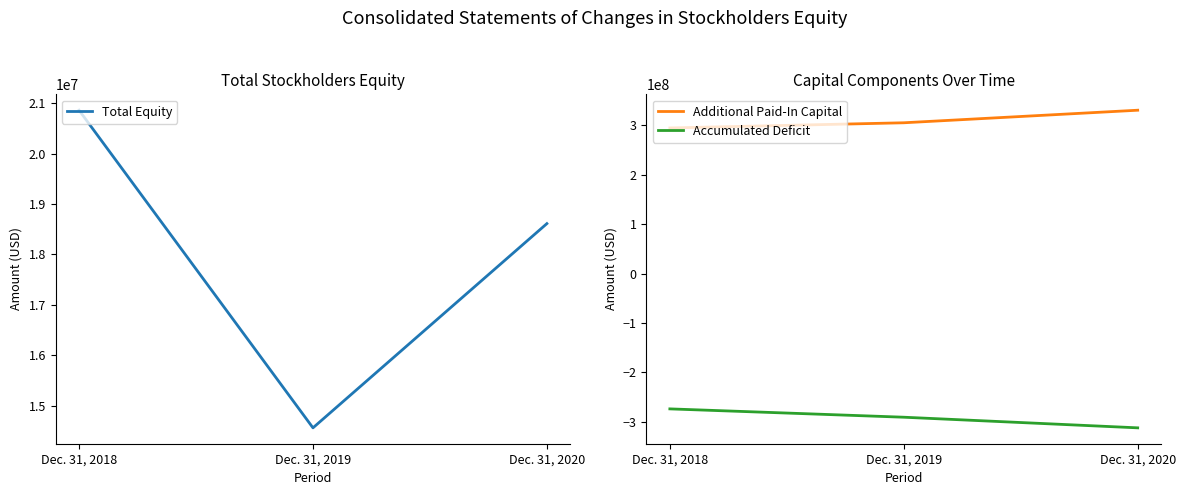

Is the value of Additional Paid-In Capital at Dec. 31, 2020 greater than the value of Total Equity at Dec. 31, 2019?

Yes